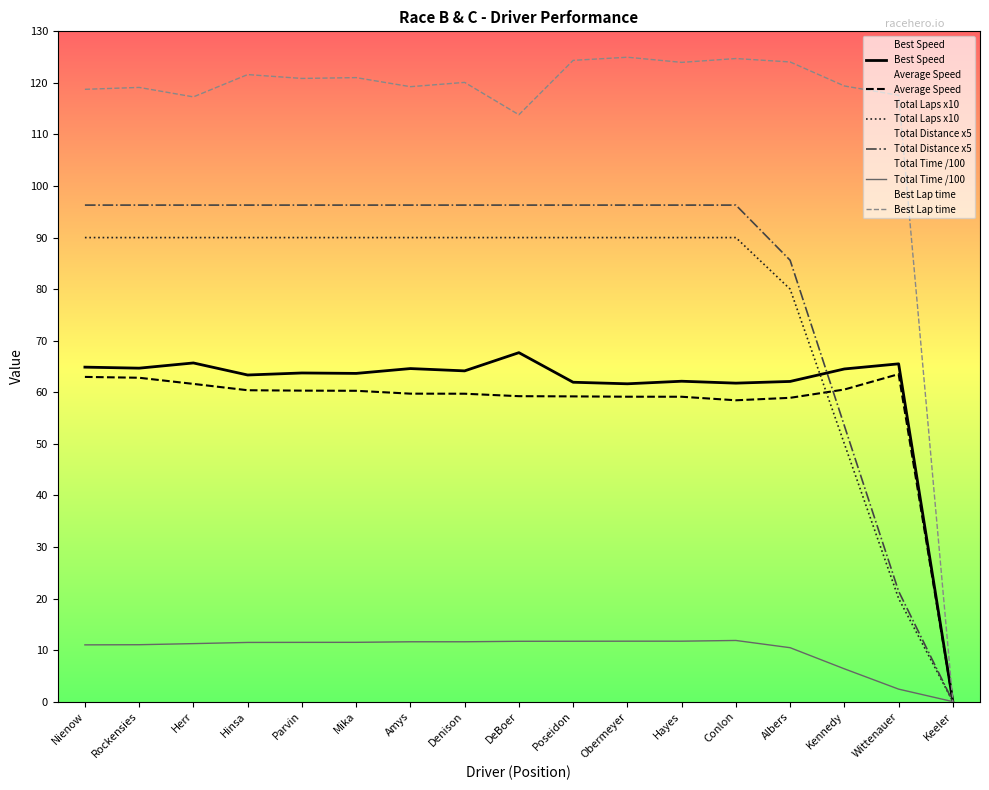

How many values in Average Speed are above zero?

16